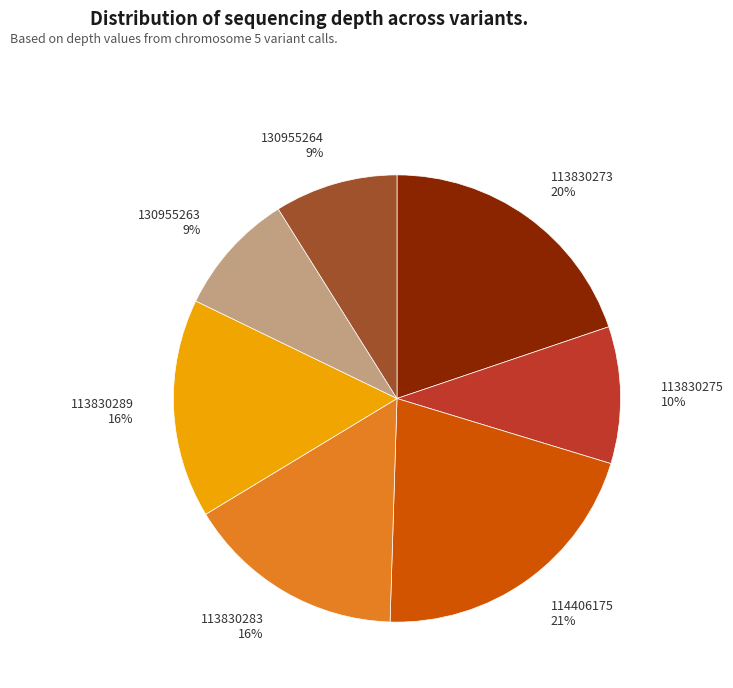

What percentage is the 113830275 slice, to the nearest percent?

10%